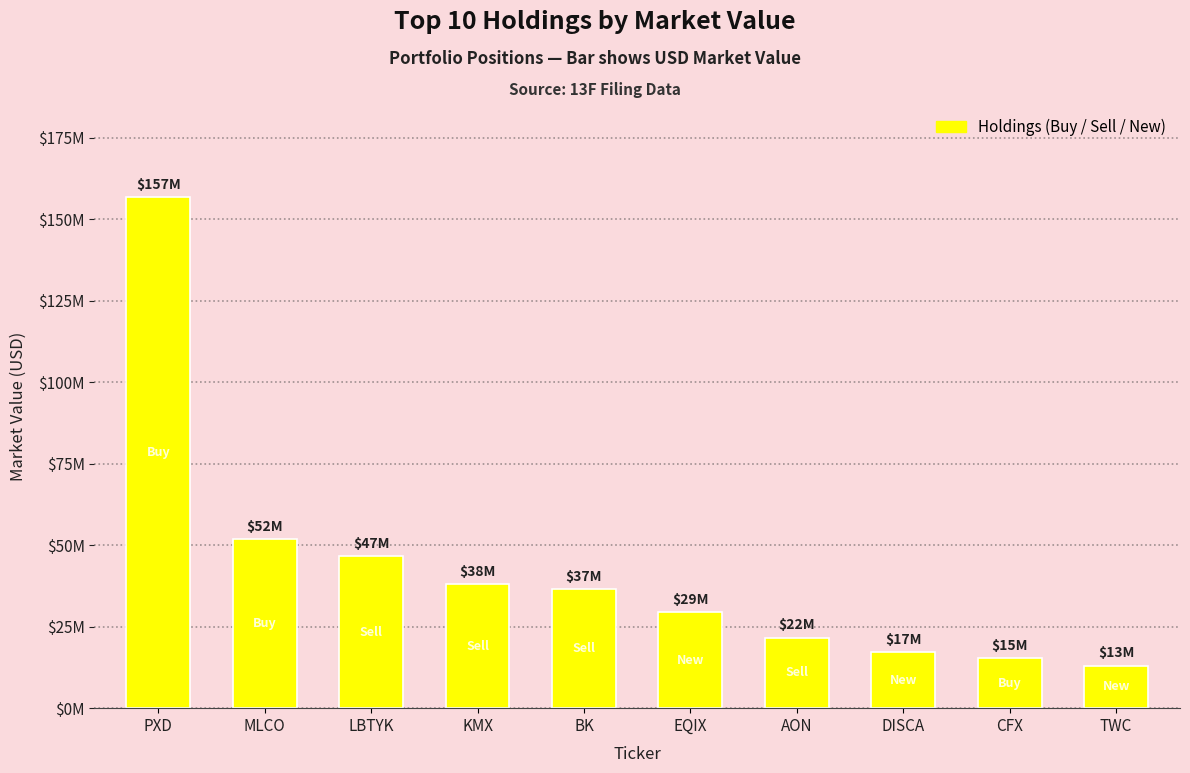

Is it true that the value at LBTYK is 73160410?

False